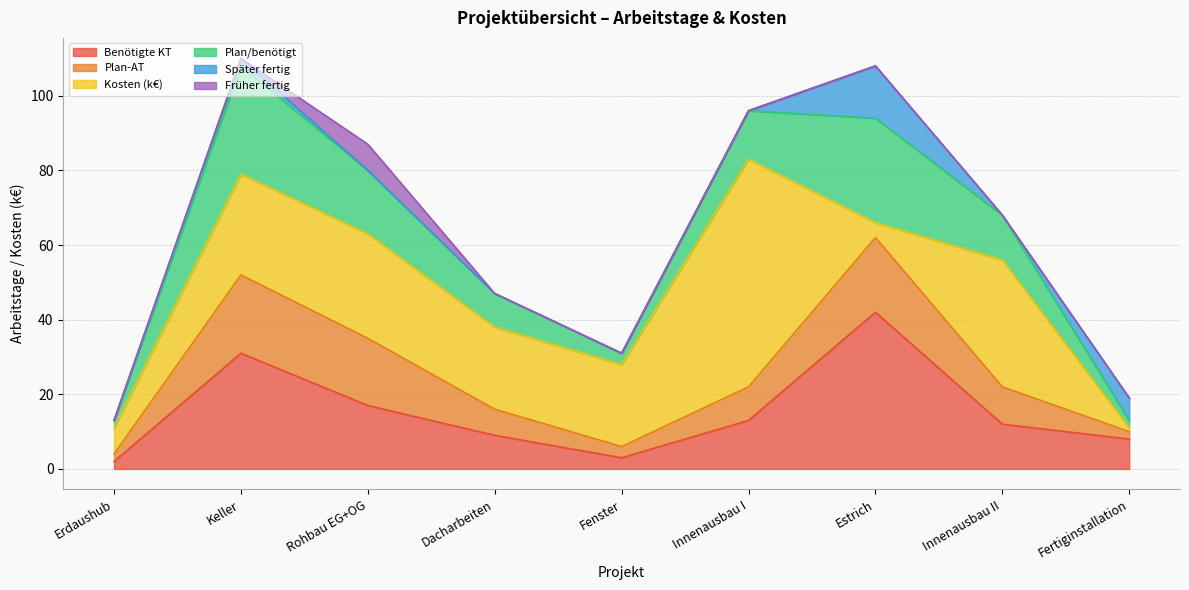

Is the value of Benötigte KT at Rohbau EG+OG greater than the value of Später fertig at Erdaushub?

Yes